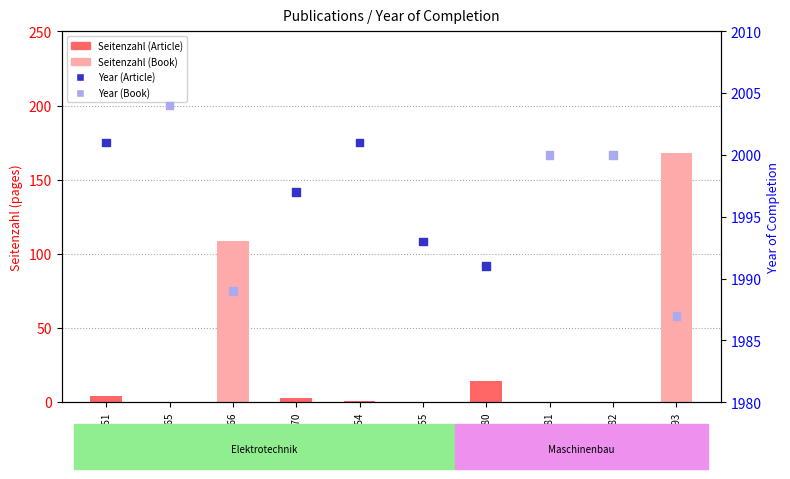

Which series has the largest total across all categories?

Year of Completion